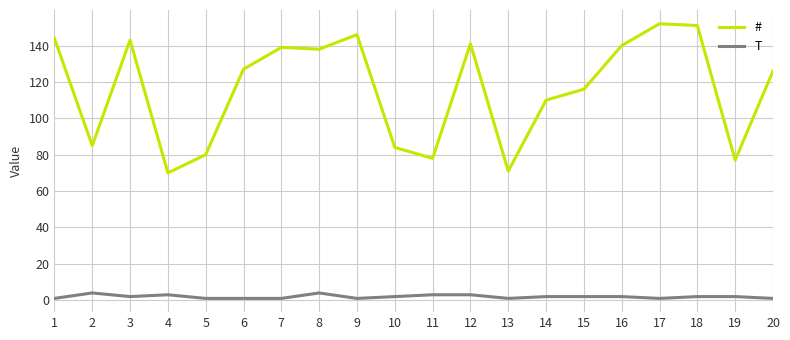

Reading left to right, list all the values displayed in this chart.

#: 1=144	2=85	3=143	4=70	5=80	6=127	7=139	8=138	9=146	10=84	11=78	12=141	13=71	14=110	15=116	16=140	17=152	18=151	19=77	20=126
T: 1=1	2=4	3=2	4=3	5=1	6=1	7=1	8=4	9=1	10=2	11=3	12=3	13=1	14=2	15=2	16=2	17=1	18=2	19=2	20=1